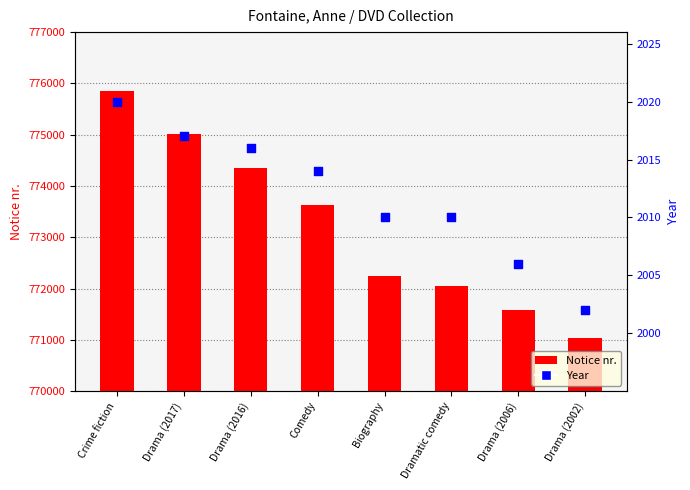

At which category is the sum across all series the highest?

Crime fiction